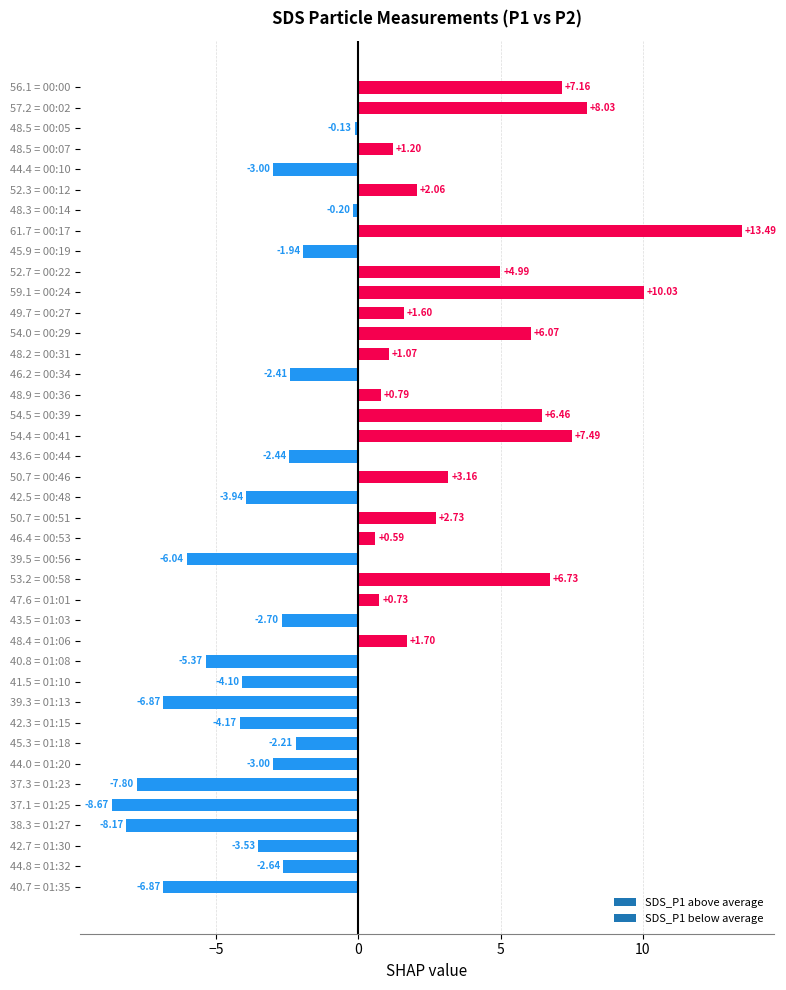

Which has a higher value, 56.1 = 00:00 or 39.5 = 00:56?

56.1 = 00:00